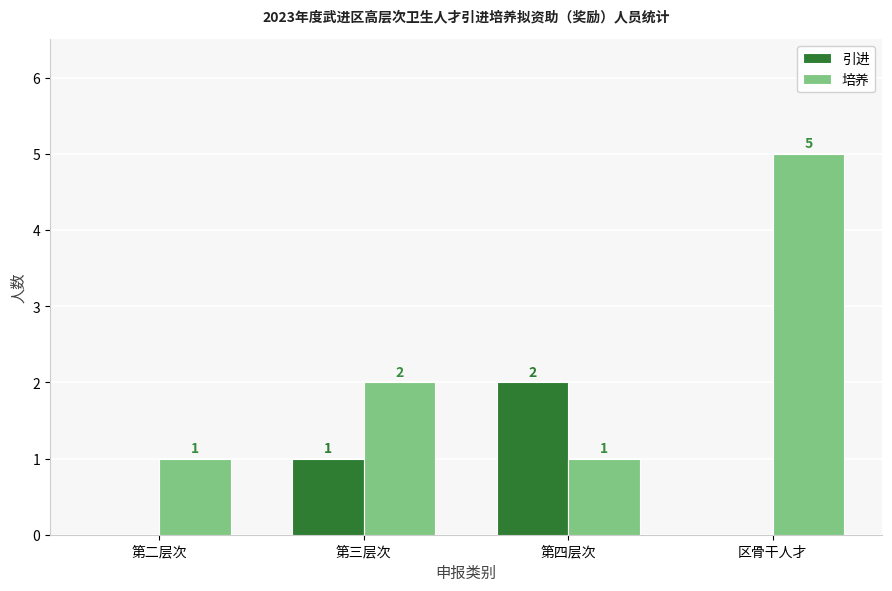

What are all the series names shown in the legend?

引进, 培养